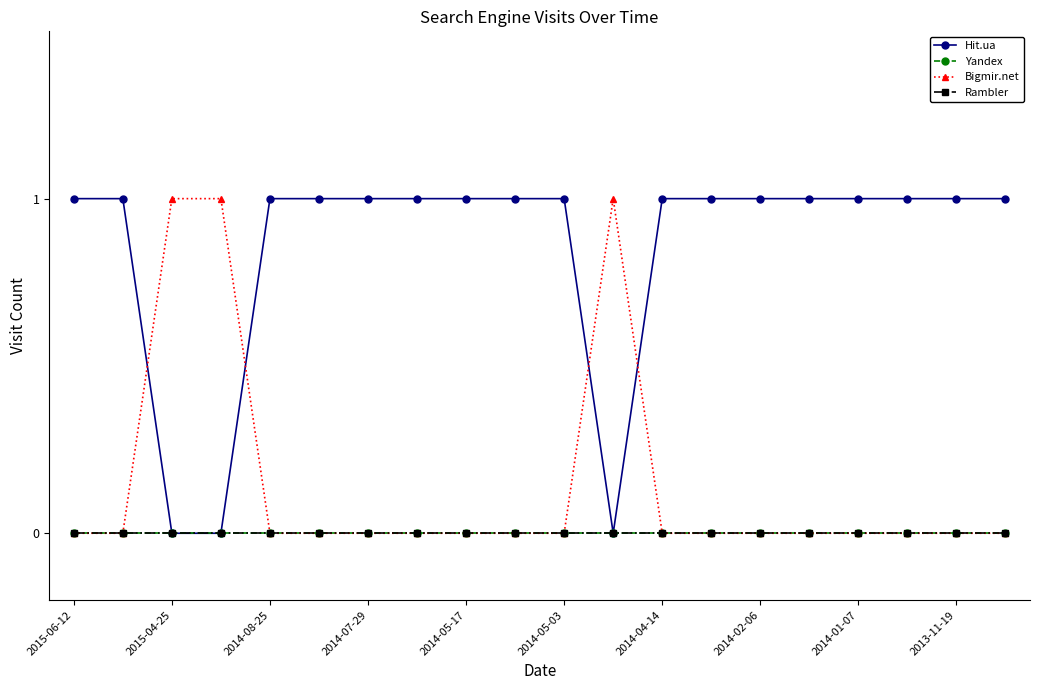

Does the chart have visible grid lines?

No